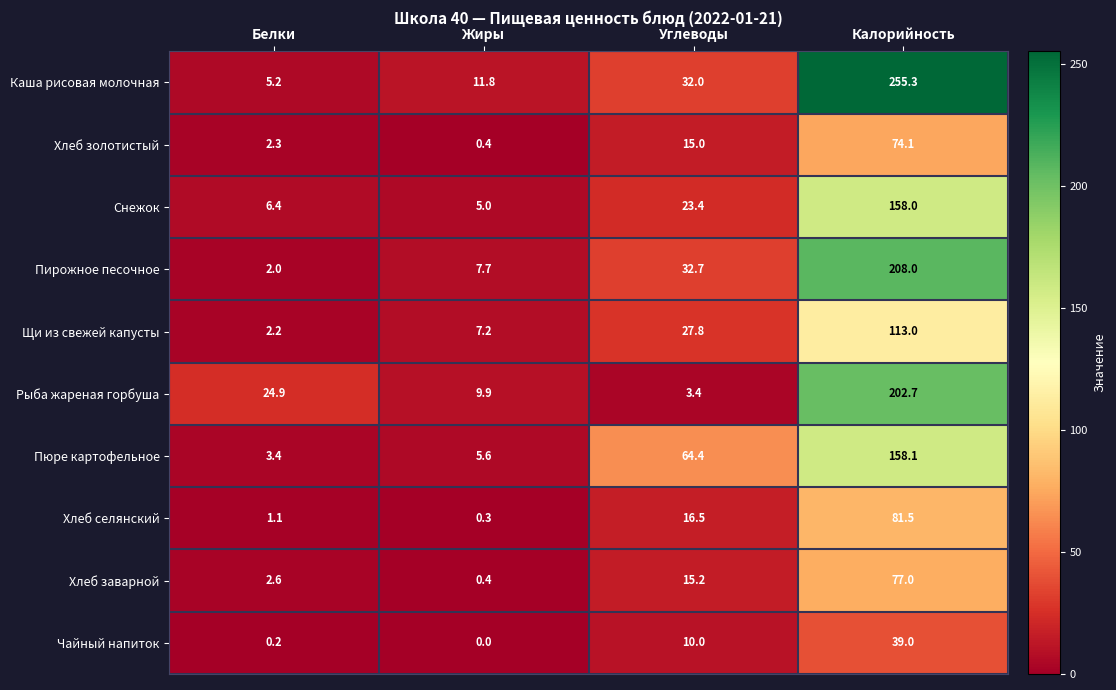

At which label does Чайный напиток reach its minimum?

Жиры